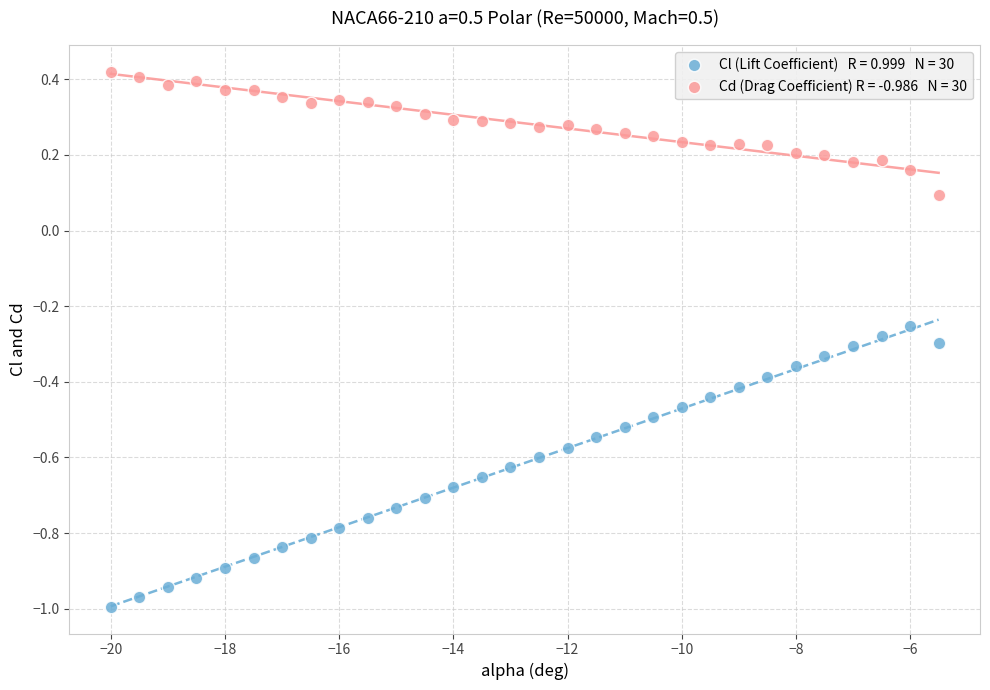

Across all data points, what is the range of X values (max minus min)?

14.5